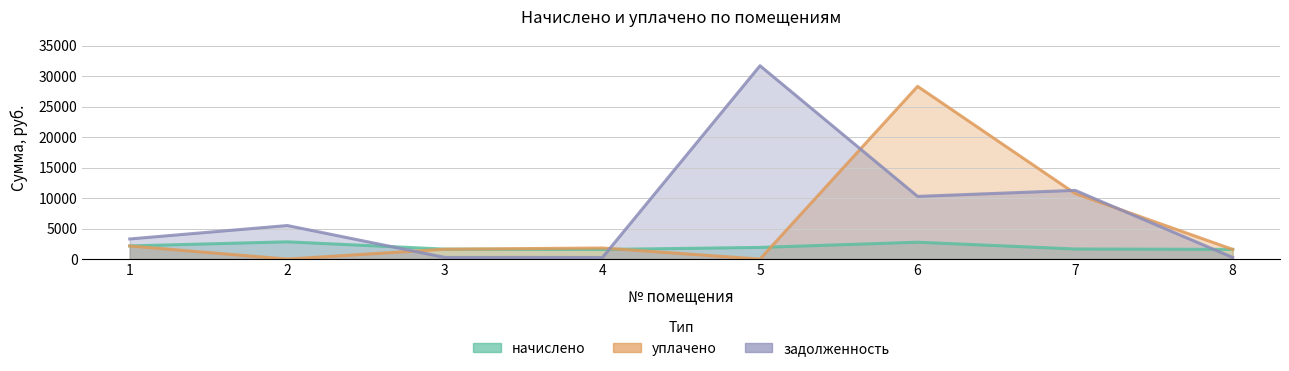

How many times do начислено and уплачено cross each other?

4